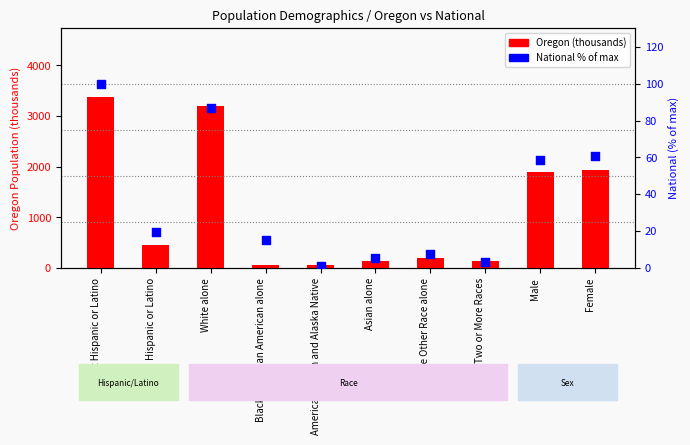

What are all the series names shown in the legend?

Oregon (thousands), National % of max